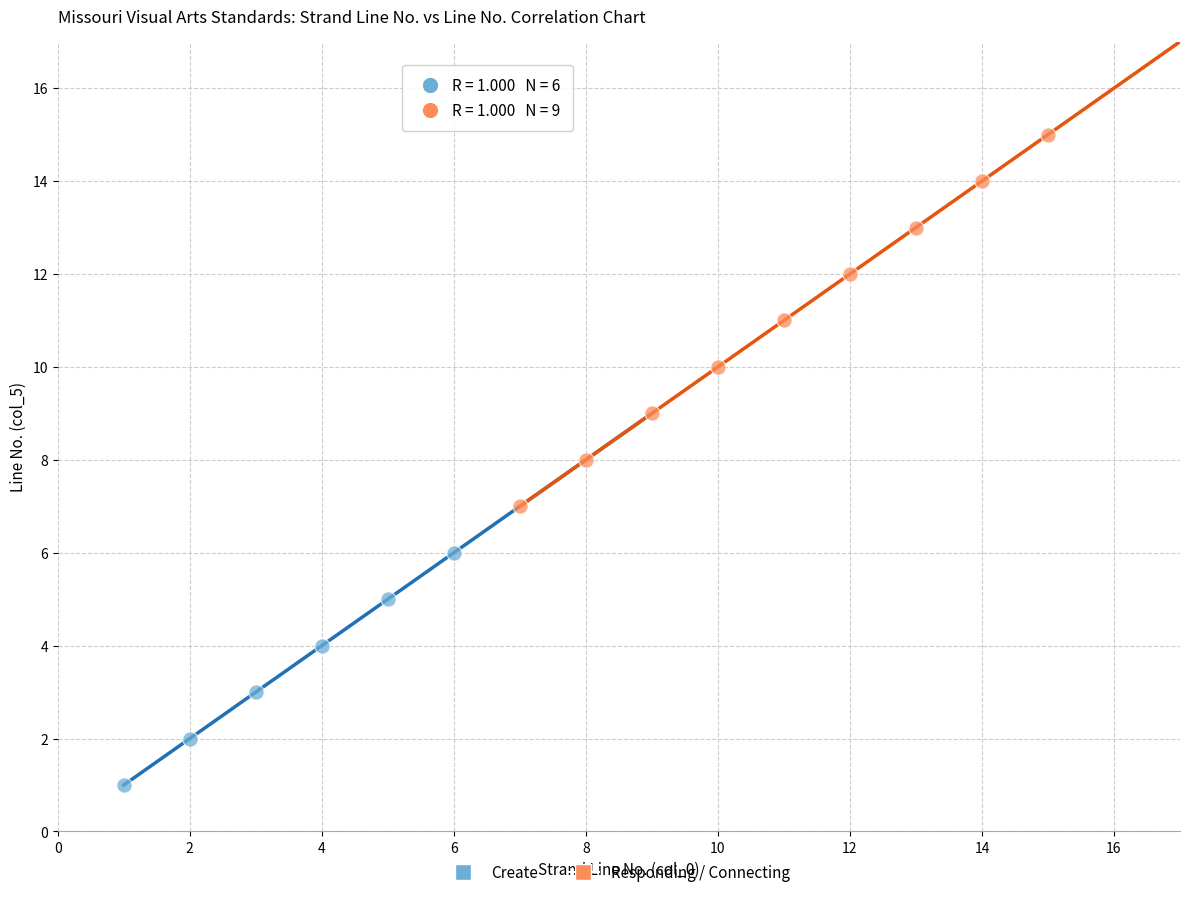

Which series reaches the minimum Y coordinate?

Create